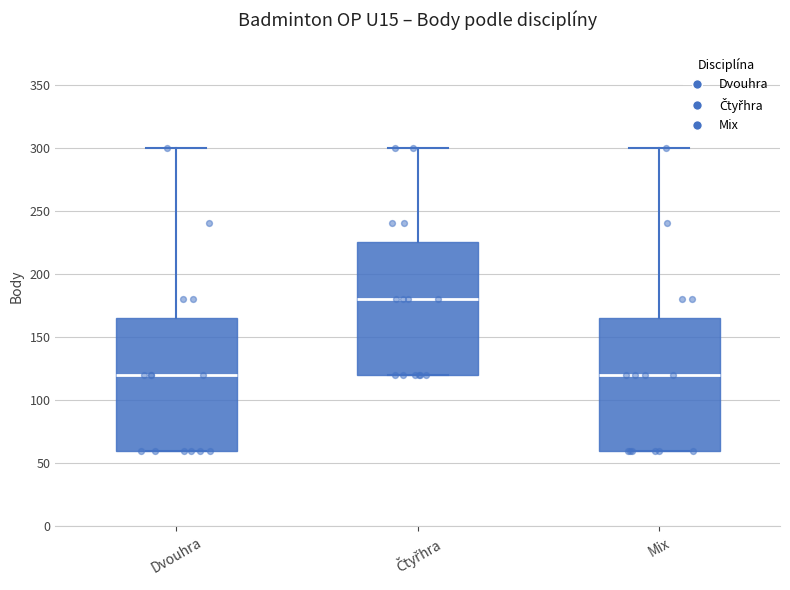

Which box has the highest median line?

Čtyřhra